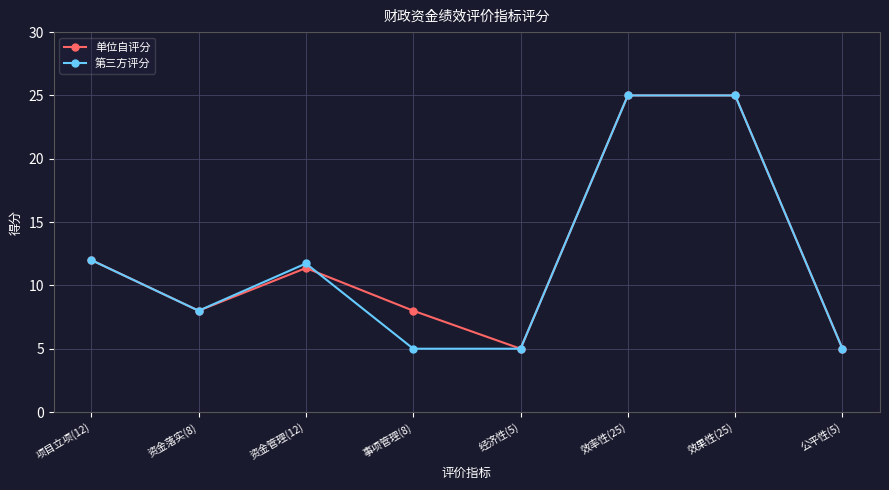

Reading left to right, extract all data points from this chart.

单位自评分: 项目立项(12)=12.0	资金落实(8)=8.0	资金管理(12)=11.4	事项管理(8)=8.0	经济性(5)=5.0	效率性(25)=25.0	效果性(25)=25.0	公平性(5)=5.0
第三方评分: 项目立项(12)=12.0	资金落实(8)=8.0	资金管理(12)=11.7	事项管理(8)=5.0	经济性(5)=5.0	效率性(25)=25.0	效果性(25)=25.0	公平性(5)=5.0